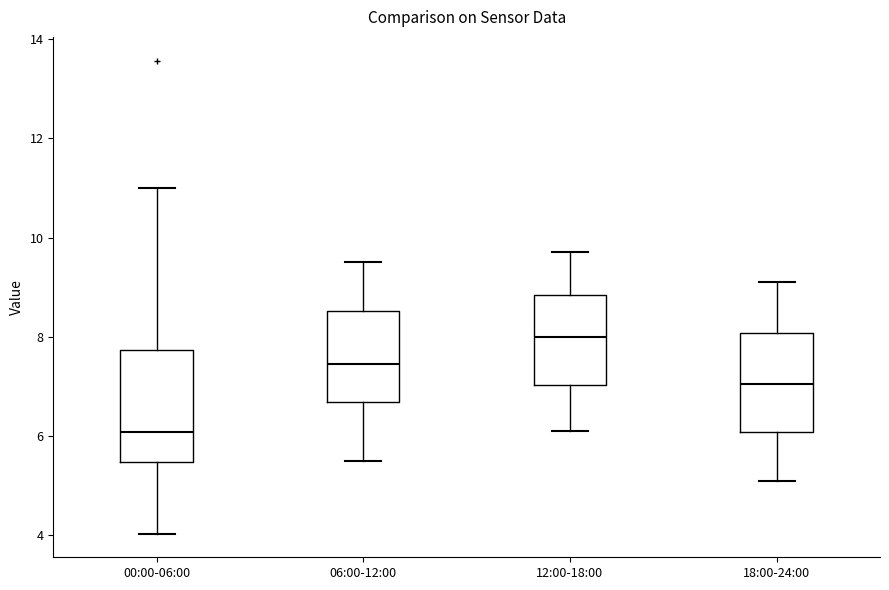

Reading left to right, transcribe this box plot: for each box, give where its median line is, the range the box spans, and where its two whiskers end, as read against the y-axis. The values are not printed on the chart, so give them approximately, as read against the axis.

00:00-06:00: median 6.0, box 5.4 to 7.8, whiskers 4.0 to 11.0
06:00-12:00: median 7.4, box 6.6 to 8.6, whiskers 5.6 to 9.6
12:00-18:00: median 8.0, box 7.0 to 8.8, whiskers 6.2 to 9.8
18:00-24:00: median 7.0, box 6.0 to 8.0, whiskers 5.2 to 9.2